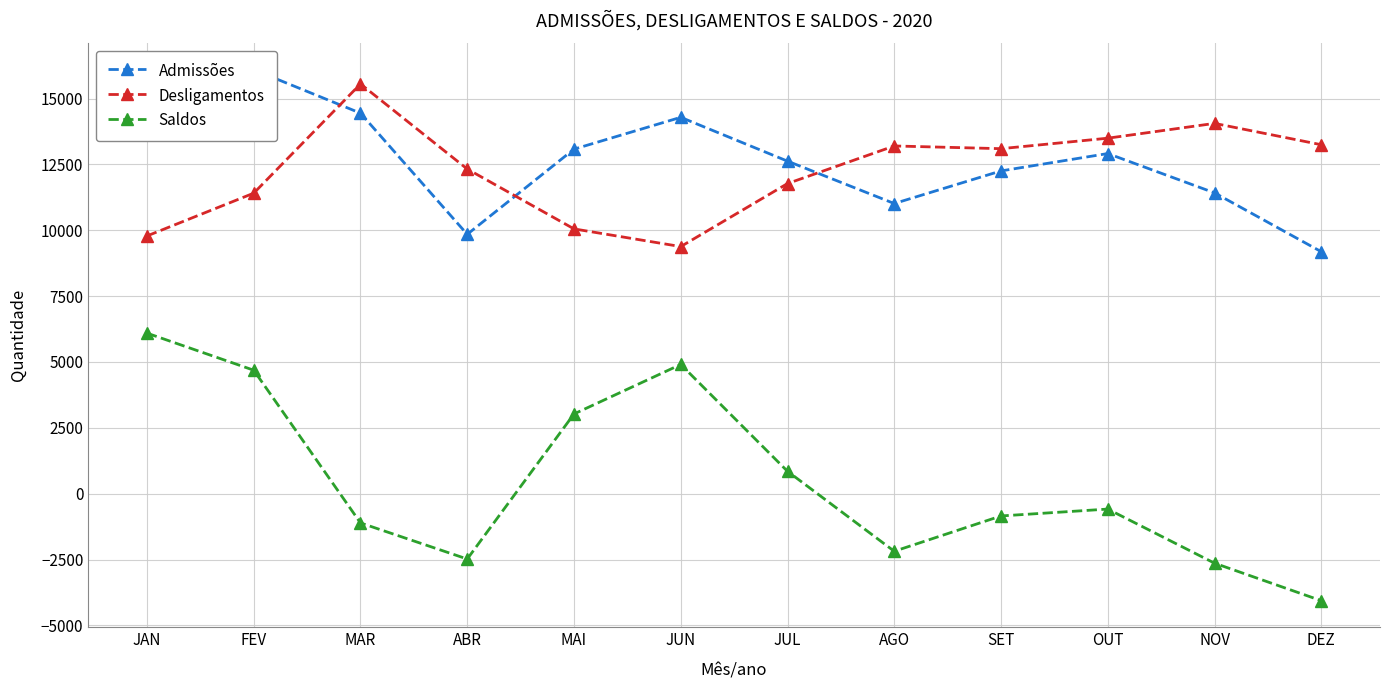

What is the difference between the maximum and second lowest values in the Admissões series?

6250